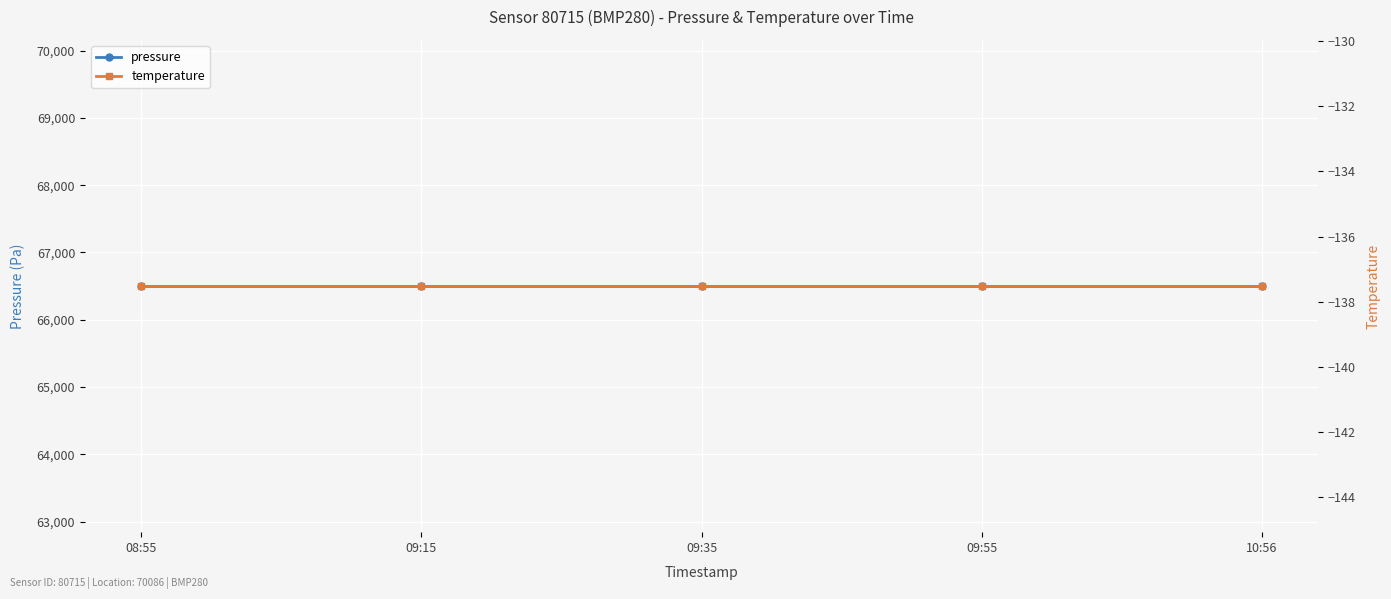

True or false: pressure has more than 2 interior local peaks.

False